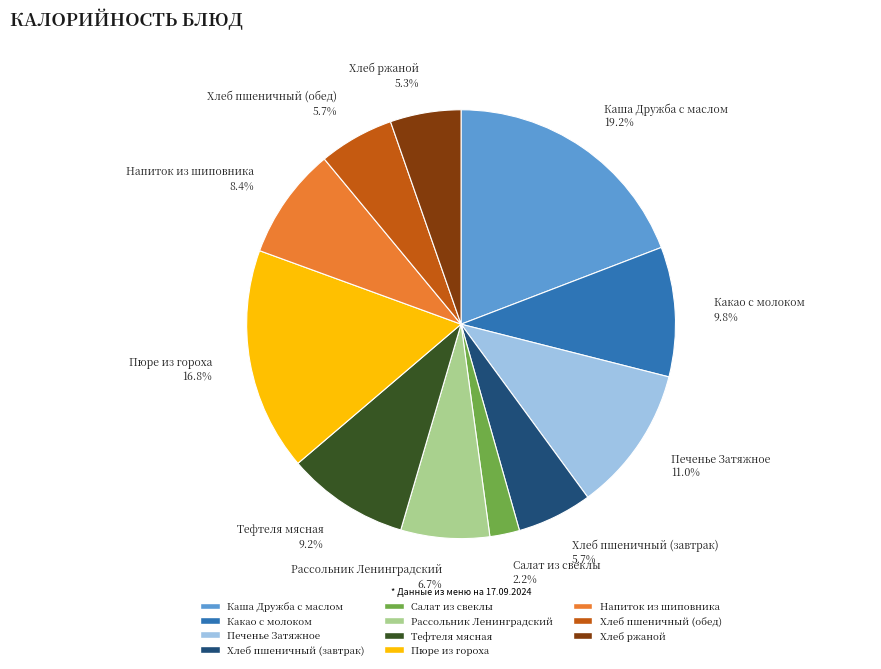

The Хлеб ржаной slice represents 5% of the pie. True or false?

True